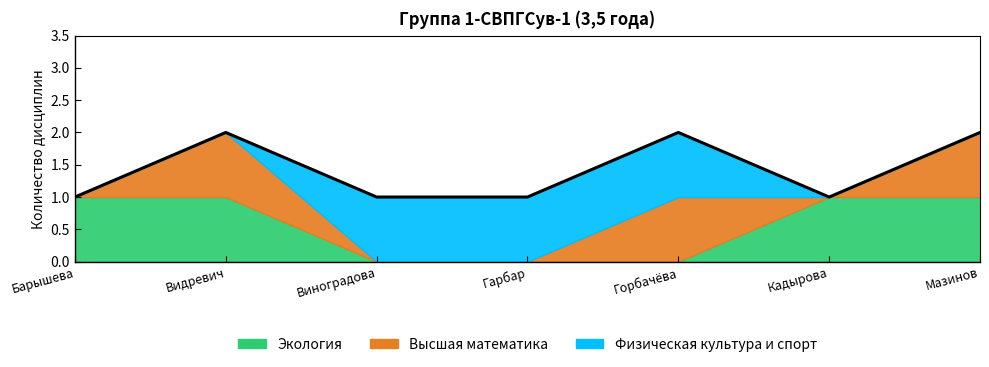

Rank the series by their maximum value, from highest to lowest.

Экология, Высшая математика, Физическая культура и спорт